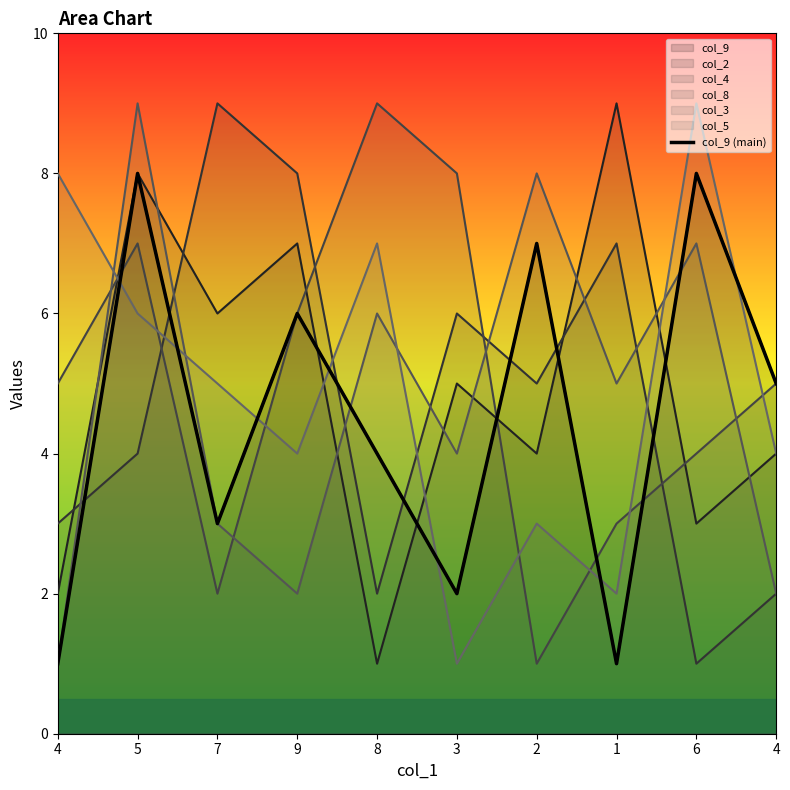

Reading right to left, list all the values displayed in this chart.

5	8	1	7	2	4	6	3	8	1